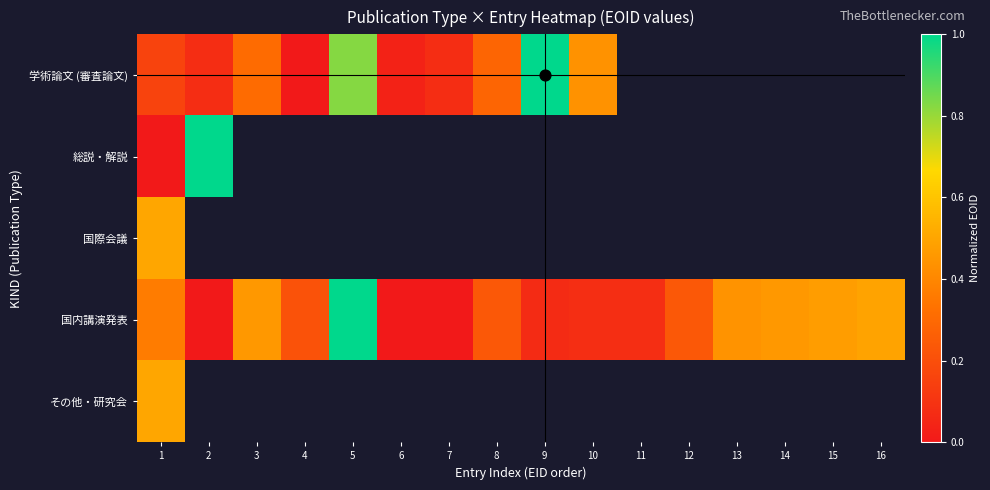

What is the difference between the second highest and minimum values in the 国内講演発表 series?

0.5